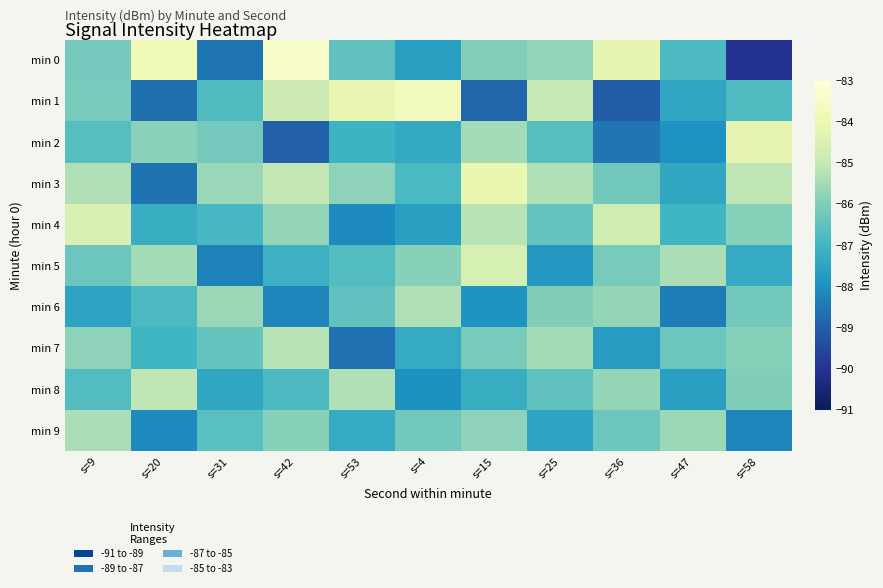

How many distinct data groups are displayed?

10